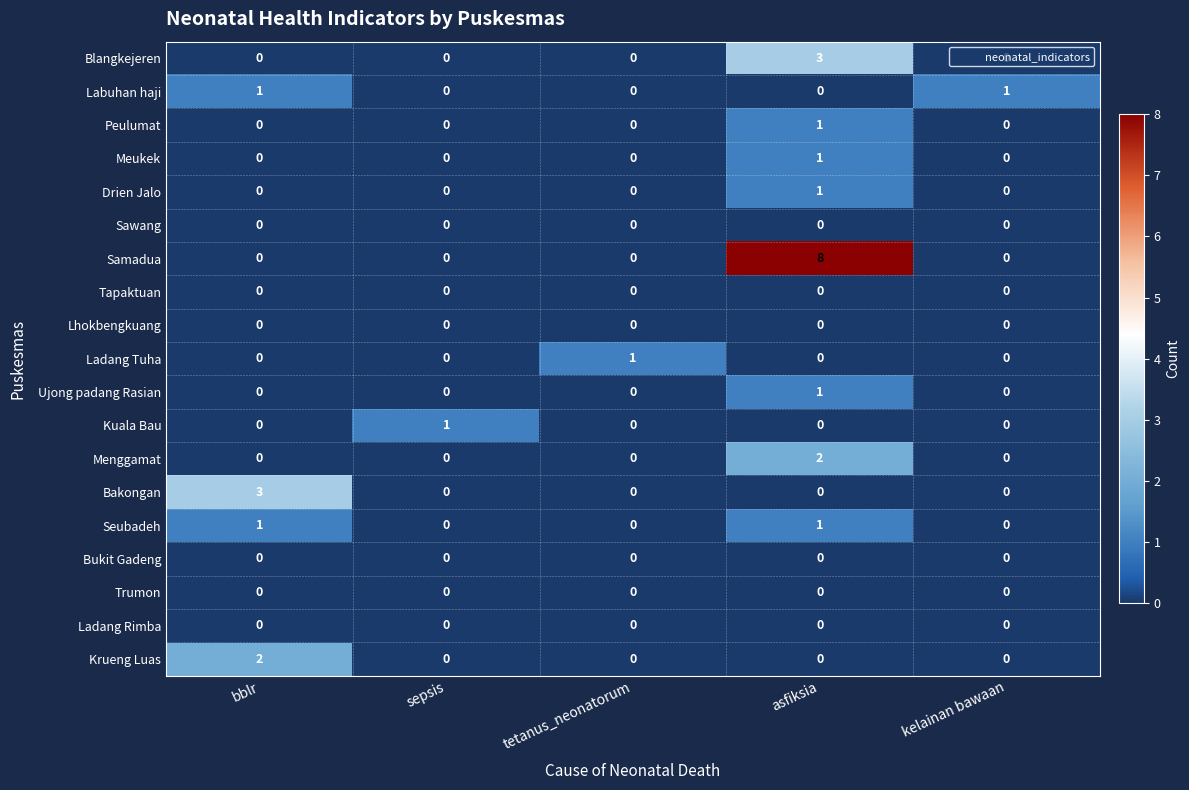

The value of Ujong padang Rasian at kelainan bawaan is 1. True or false?

False